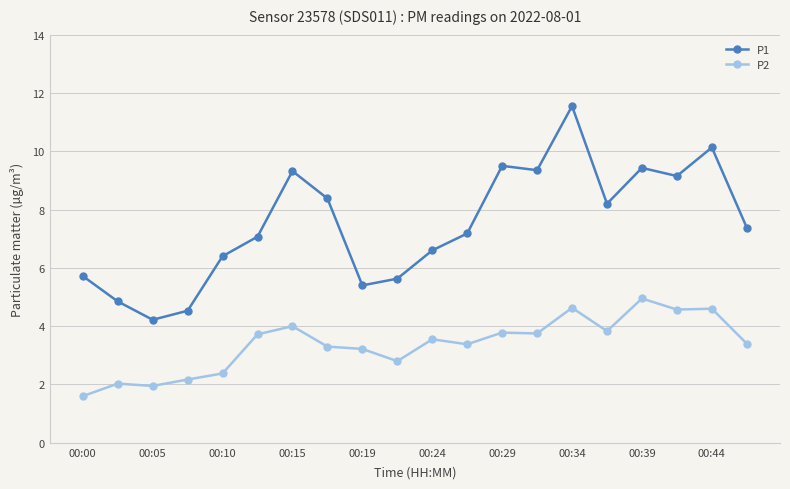

Which series has the largest range (max minus min)?

P1